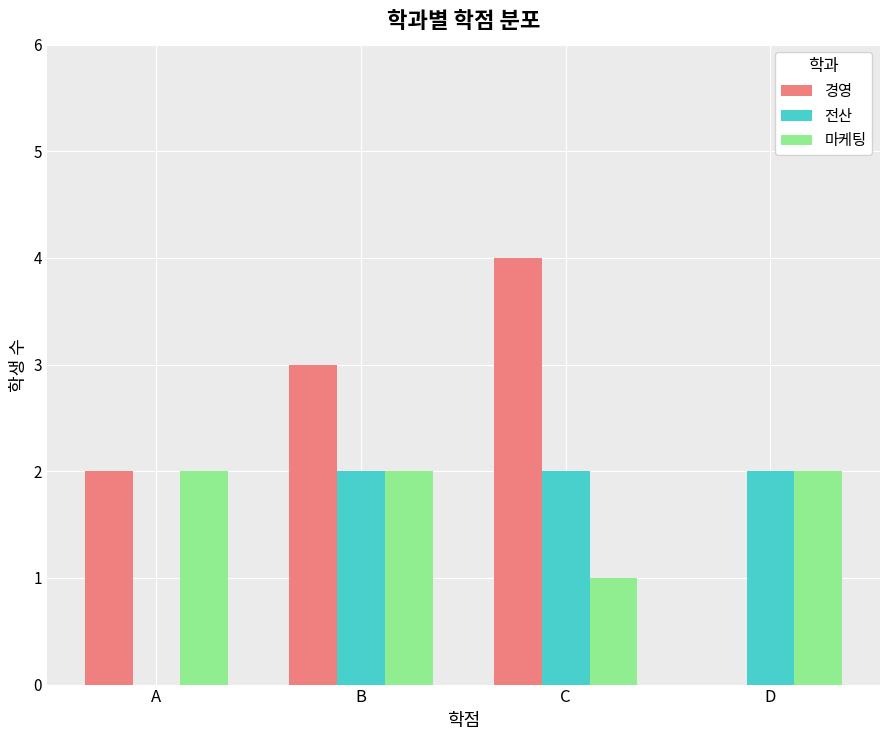

Reading right to left, list all the values displayed in this chart.

경영: D=0	C=4	B=3	A=2
전산: D=2	C=2	B=2	A=0
마케팅: D=2	C=1	B=2	A=2